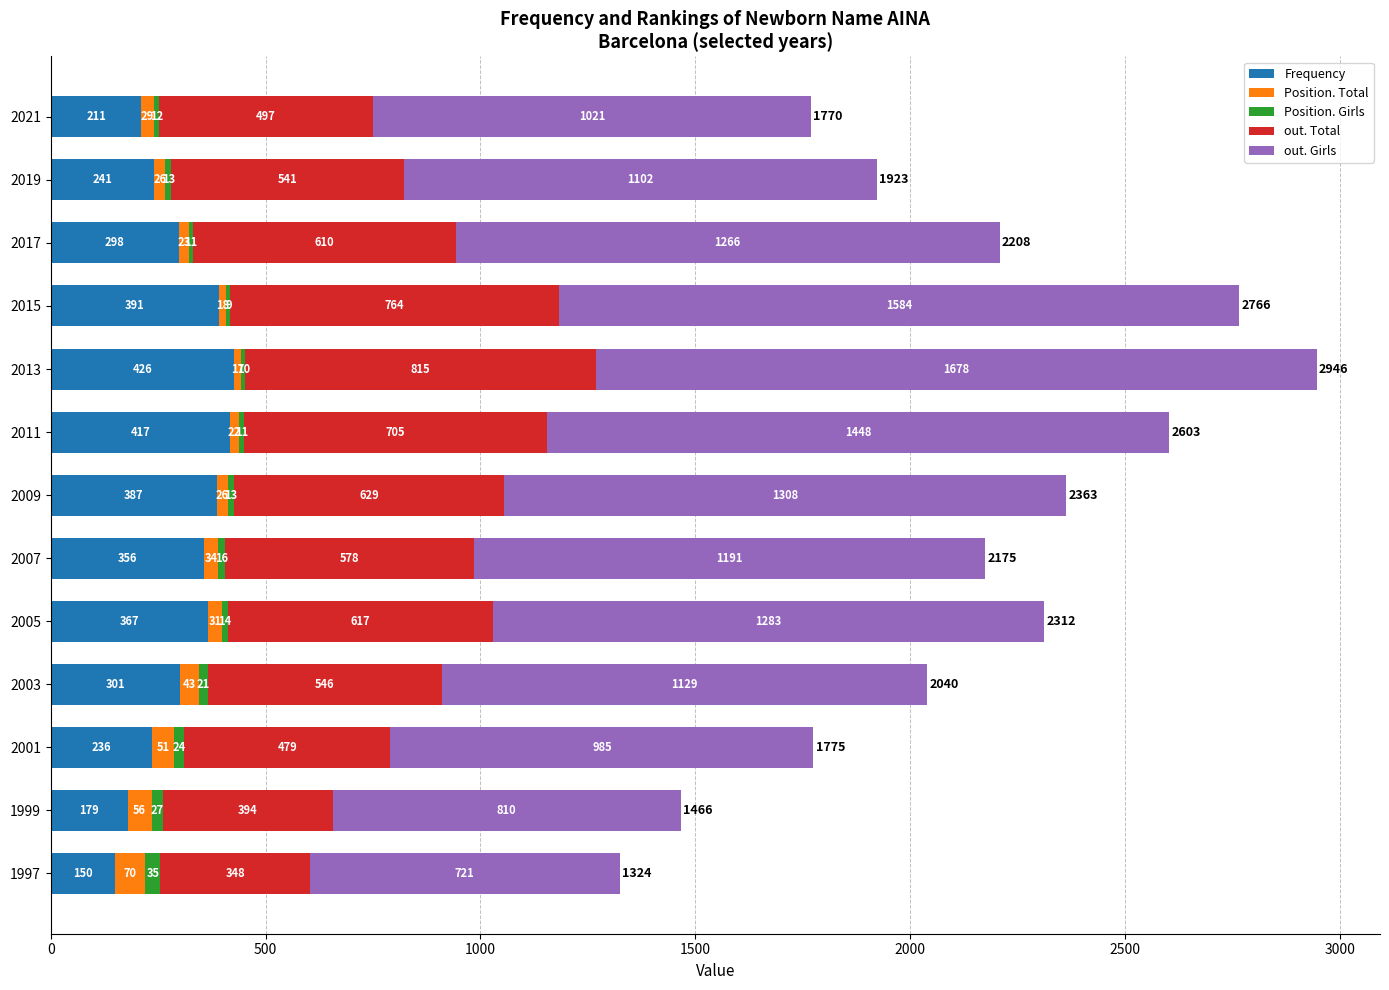

What is the sum of the Frequency values at 1997 and 1999?

329